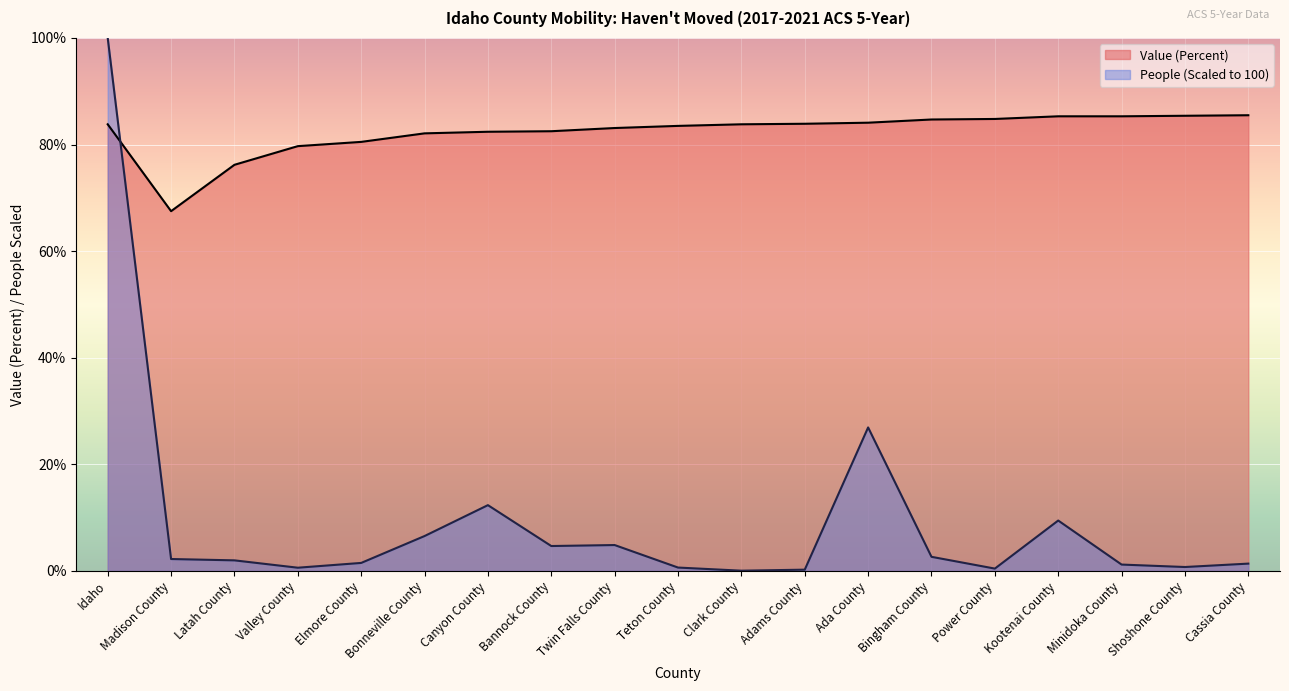

Read the People (Haven't Moved) value at Minidoka County.

1.2